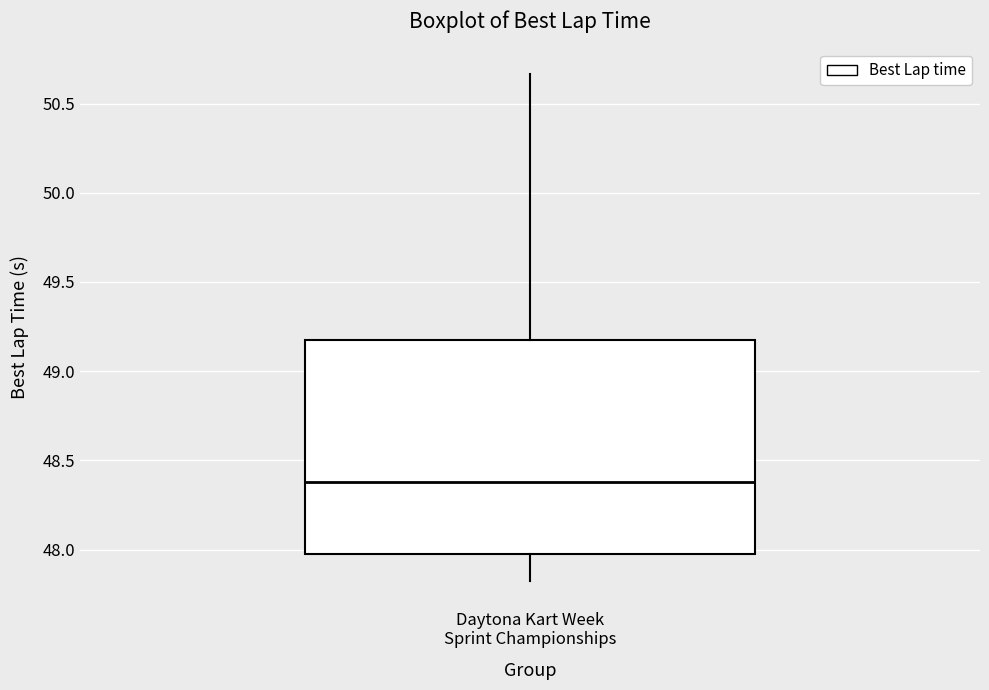

Where is the upper edge of the box for Daytona Kart Week Sprint Championships on the y-axis? The values are not printed on the chart, so give them approximately, as read against the axis.

49.20